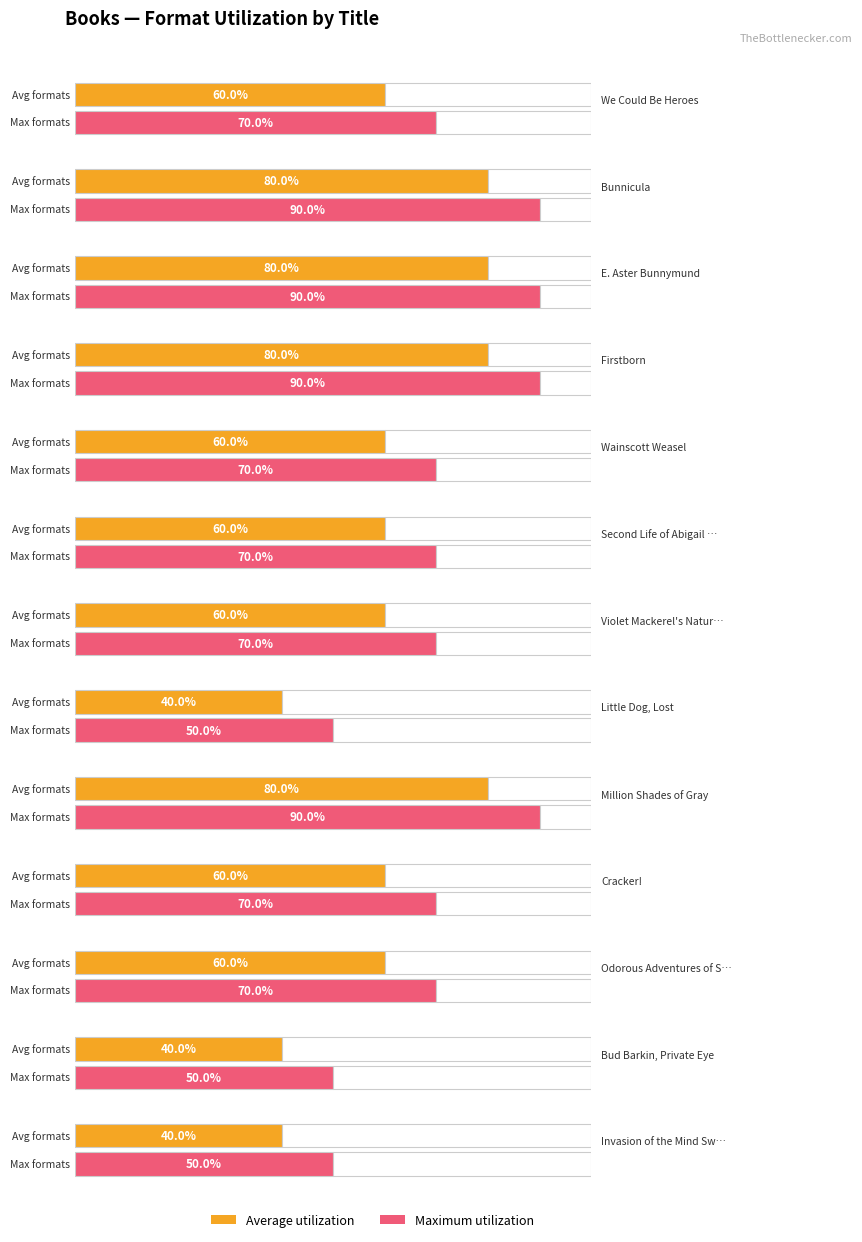

What is the label of the 3rd bar from the right?

Odorous Adventures of Stinky Dog